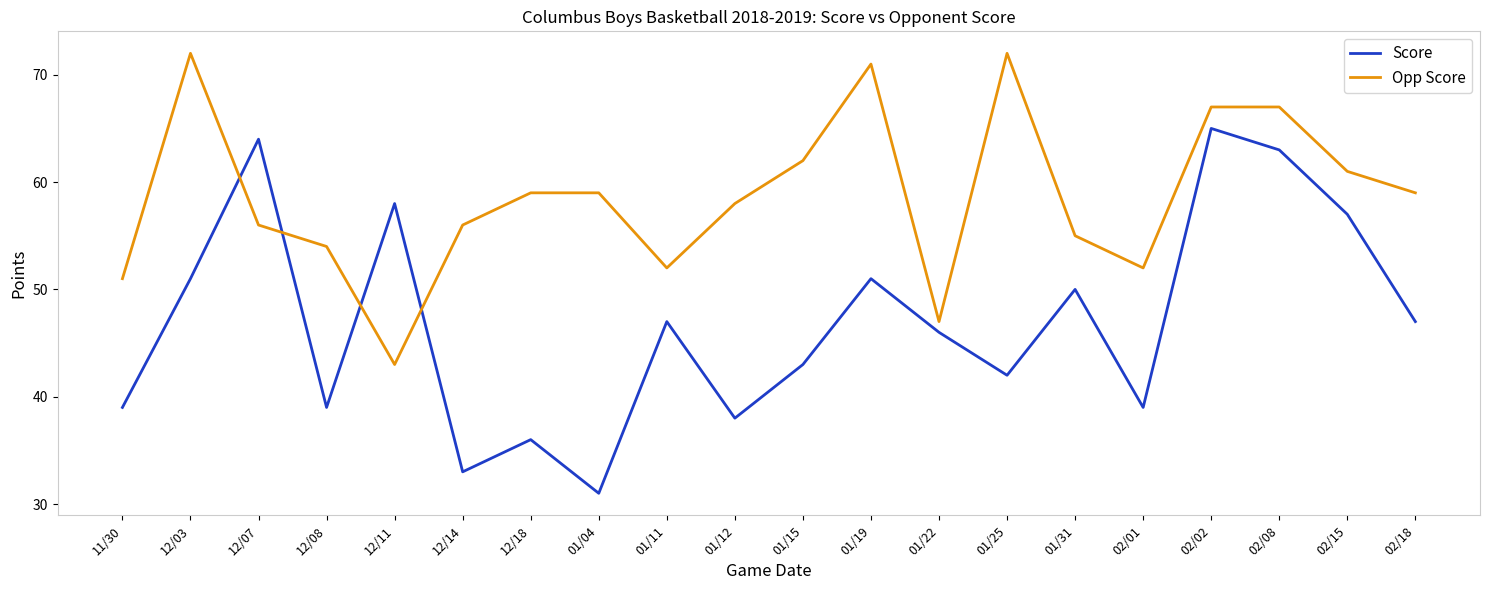

The Score series shows 50 at 01/31. True or false?

True